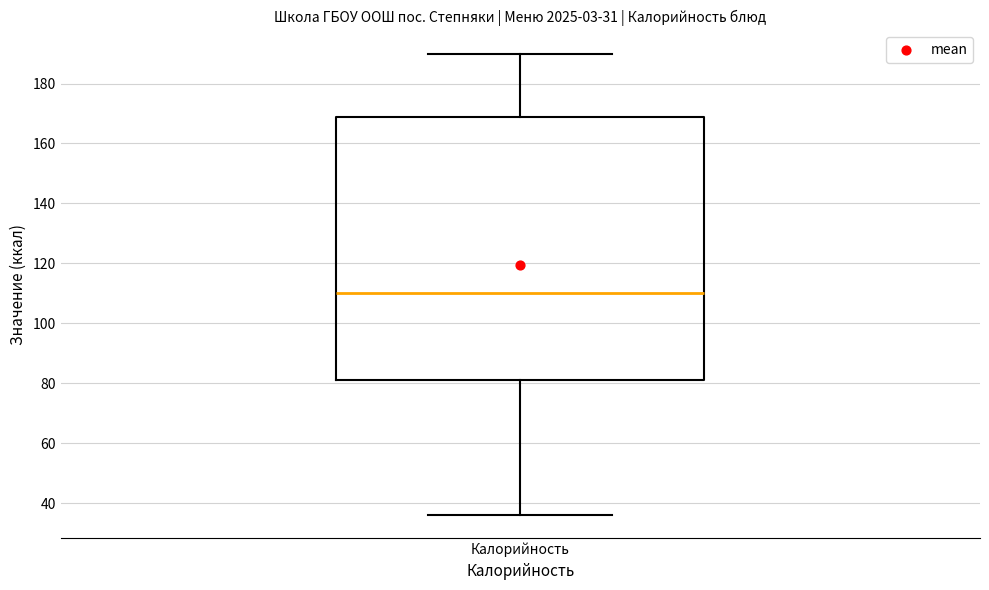

Where does the upper whisker of the box for Калорийность end on the y-axis? The values are not printed on the chart, so give them approximately, as read against the axis.

190